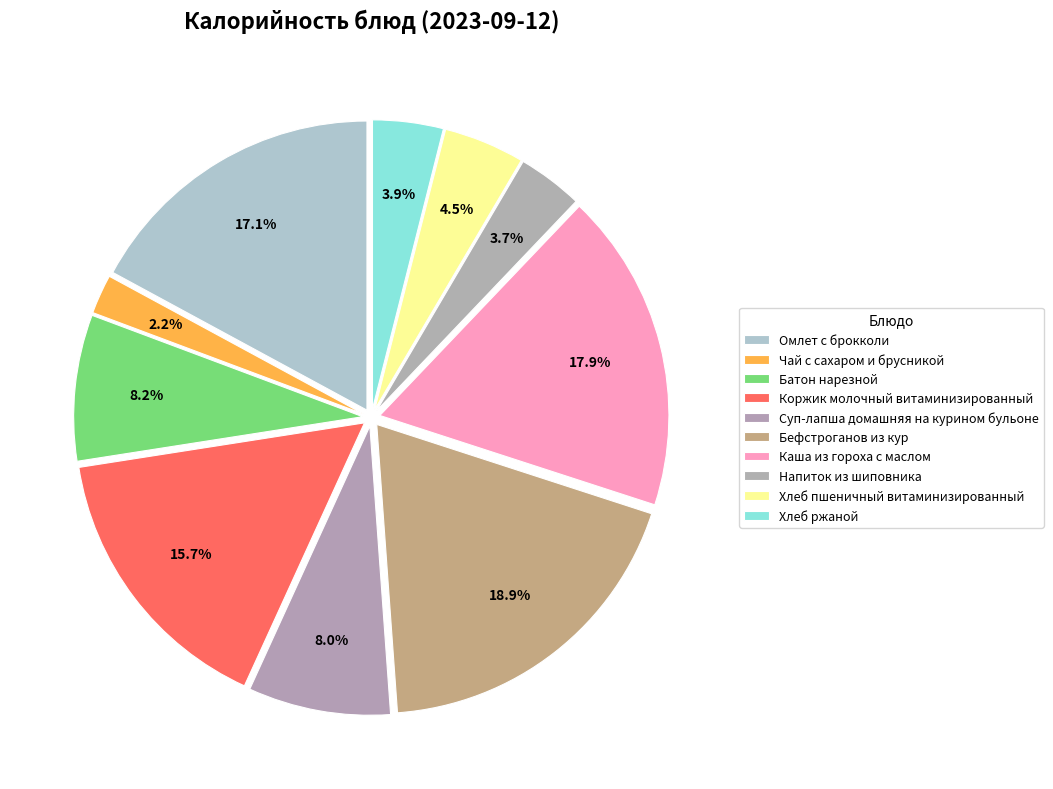

What percentage is the Батон нарезной slice, to the nearest percent?

8%